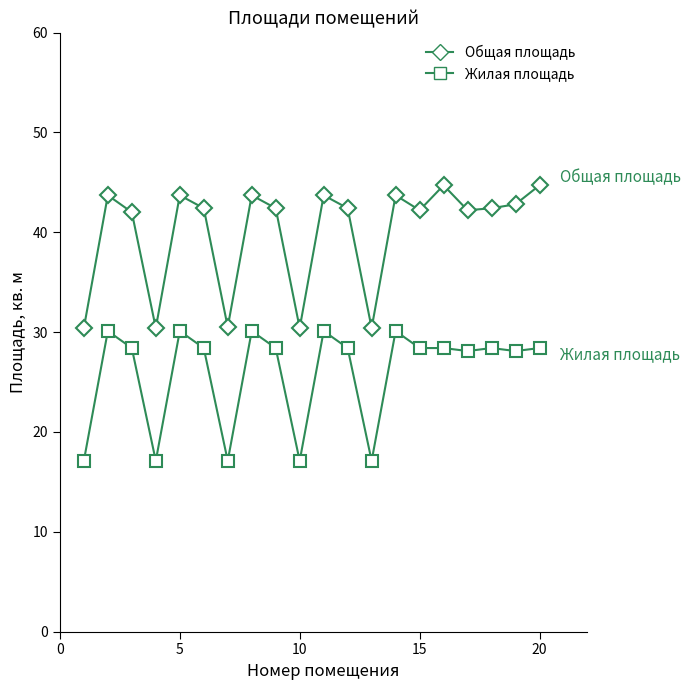

What is the difference between the maximum and minimum values in the Общая площадь series?

14.3